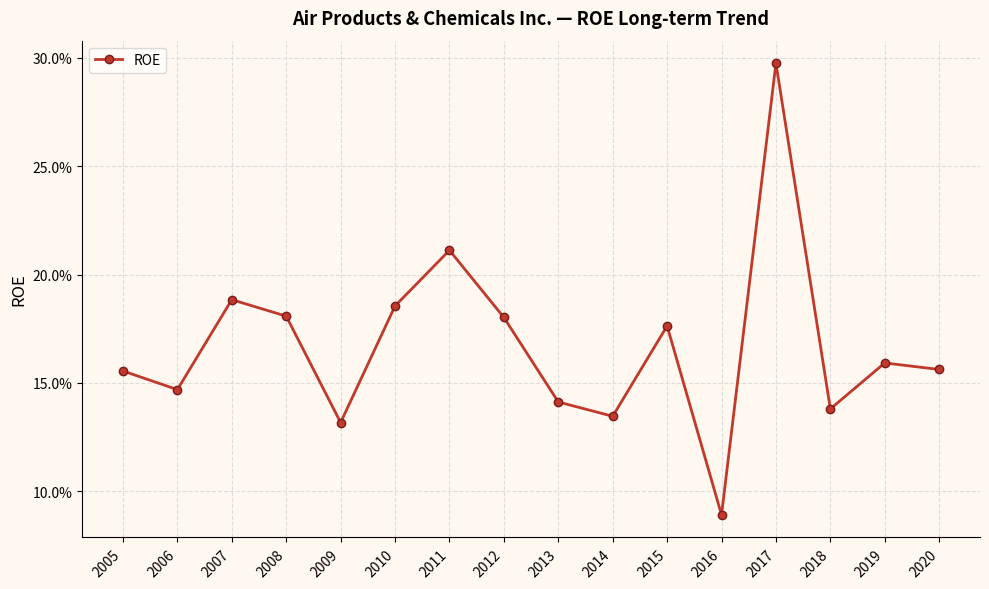

Reading left to right, transcribe all the data shown in this chart.

0.2	0.1	0.2	0.2	0.1	0.2	0.2	0.2	0.1	0.1	0.2	0.1	0.3	0.1	0.2	0.2